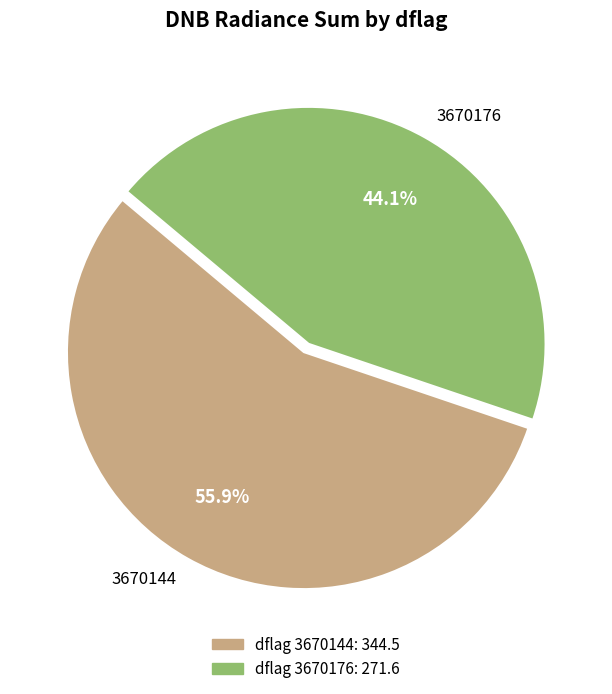

How many slices are in this pie chart?

2